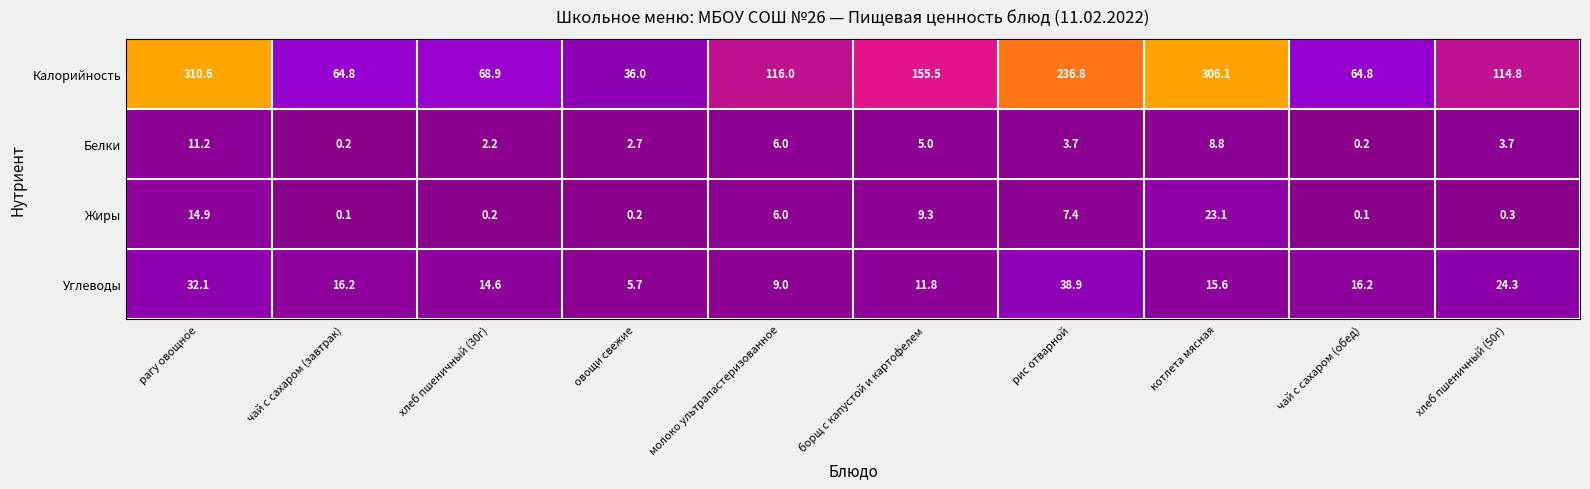

What is the minimum value for Углеводы?

5.7